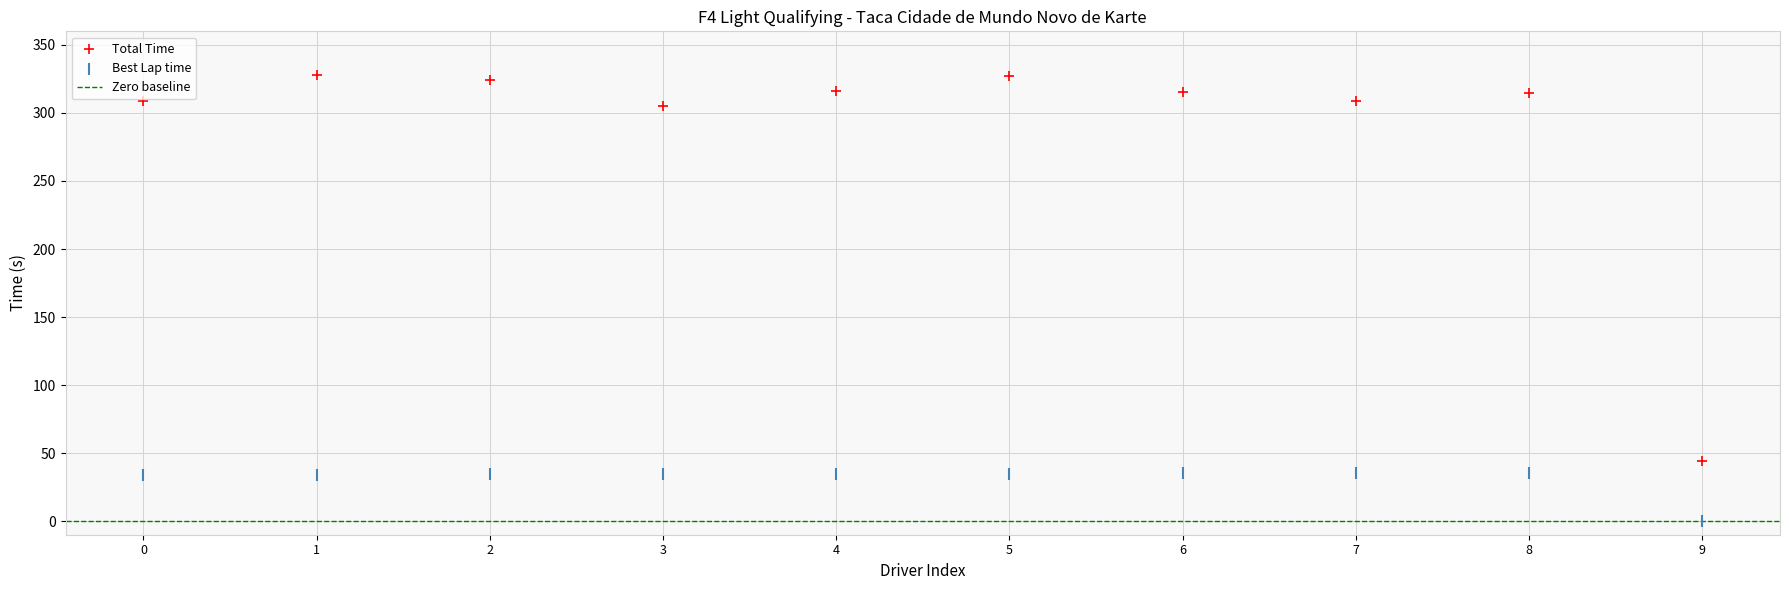

Across all series, what Y value is closest to 163?

44.1